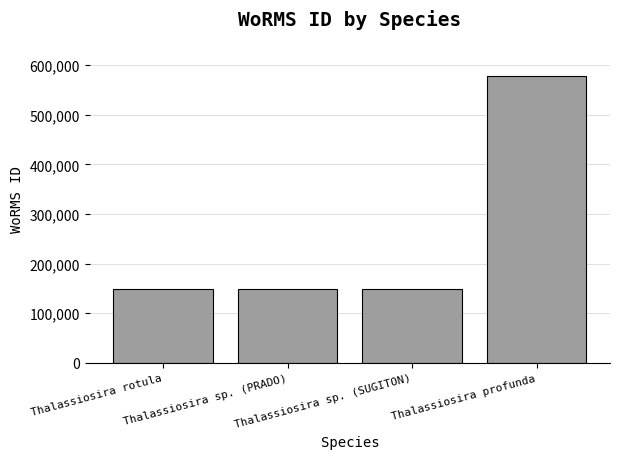

What is the minimum value shown in the chart?

148912